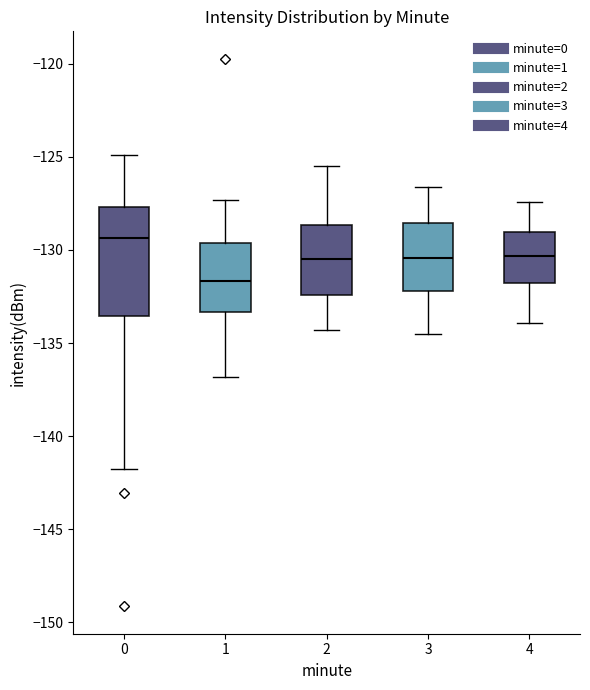

Reading left to right, read every box against the y-axis: the position of its median line, the range the box covers, and the ends of its whiskers. The values are not printed on the chart, so give them approximately, as read against the axis.

0: median -129.5, box -133.5 to -127.5, whiskers -142.0 to -125.0
1: median -131.5, box -133.5 to -129.5, whiskers -137.0 to -127.5
2: median -130.5, box -132.5 to -128.5, whiskers -134.5 to -125.5
3: median -130.5, box -132.0 to -128.5, whiskers -134.5 to -126.5
4: median -130.5, box -132.0 to -129.0, whiskers -134.0 to -127.5